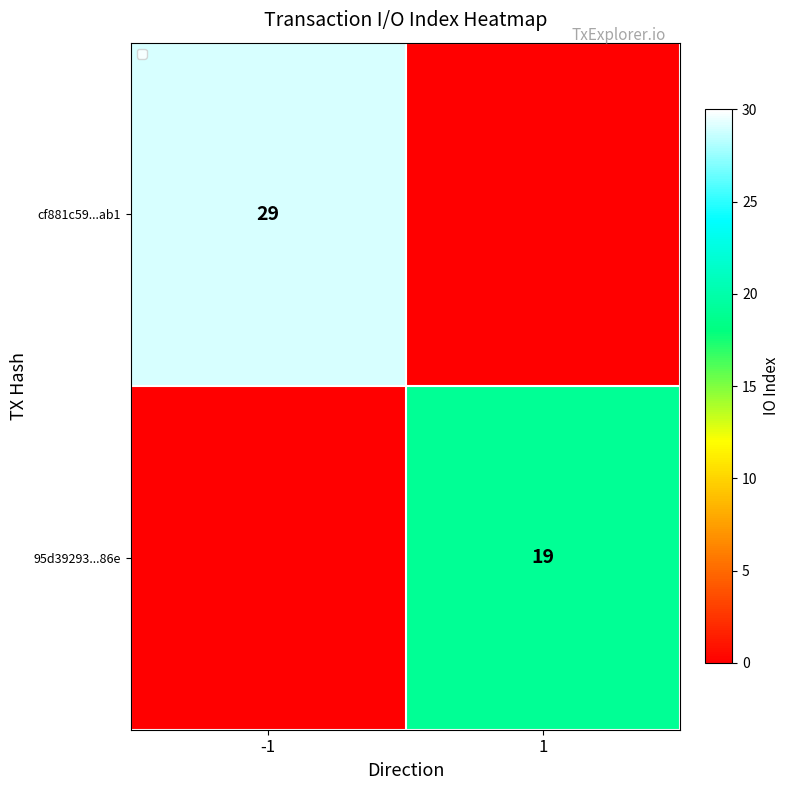

Which has a higher value, 1 or -1?

-1